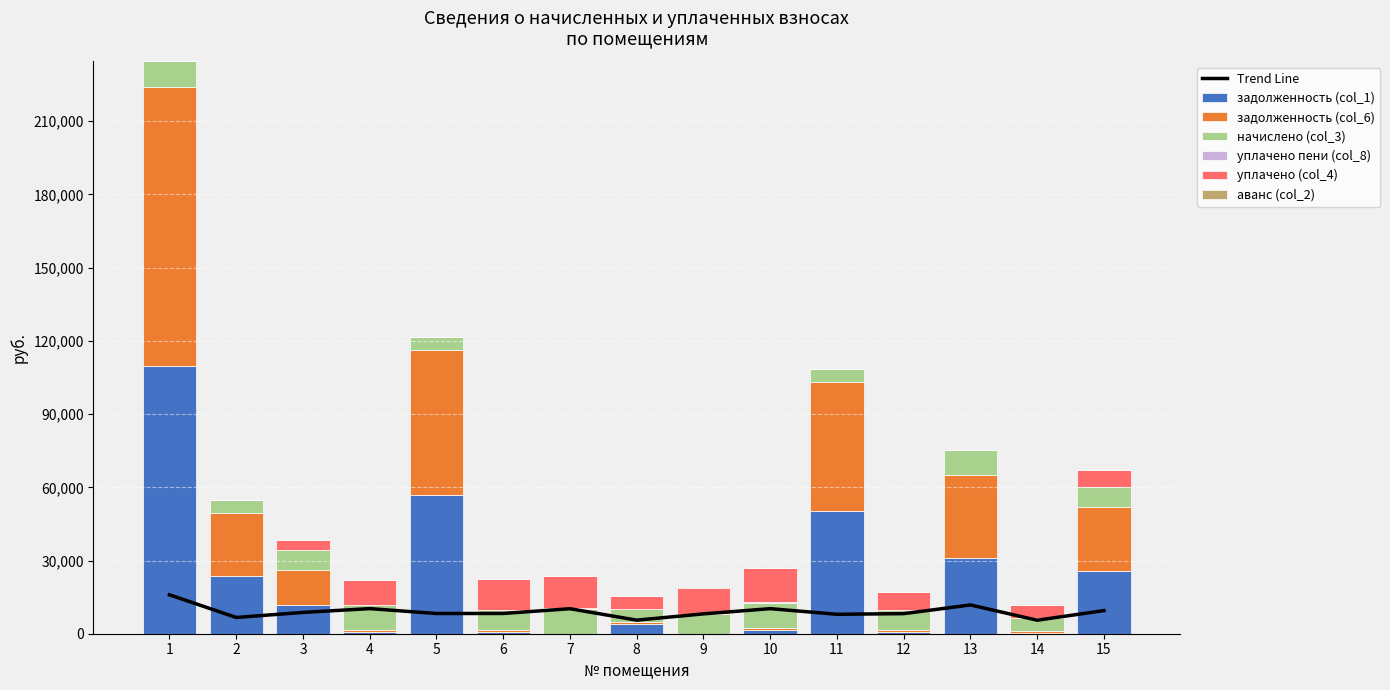

Which series has the widest spread of values?

задолженность (col_6)